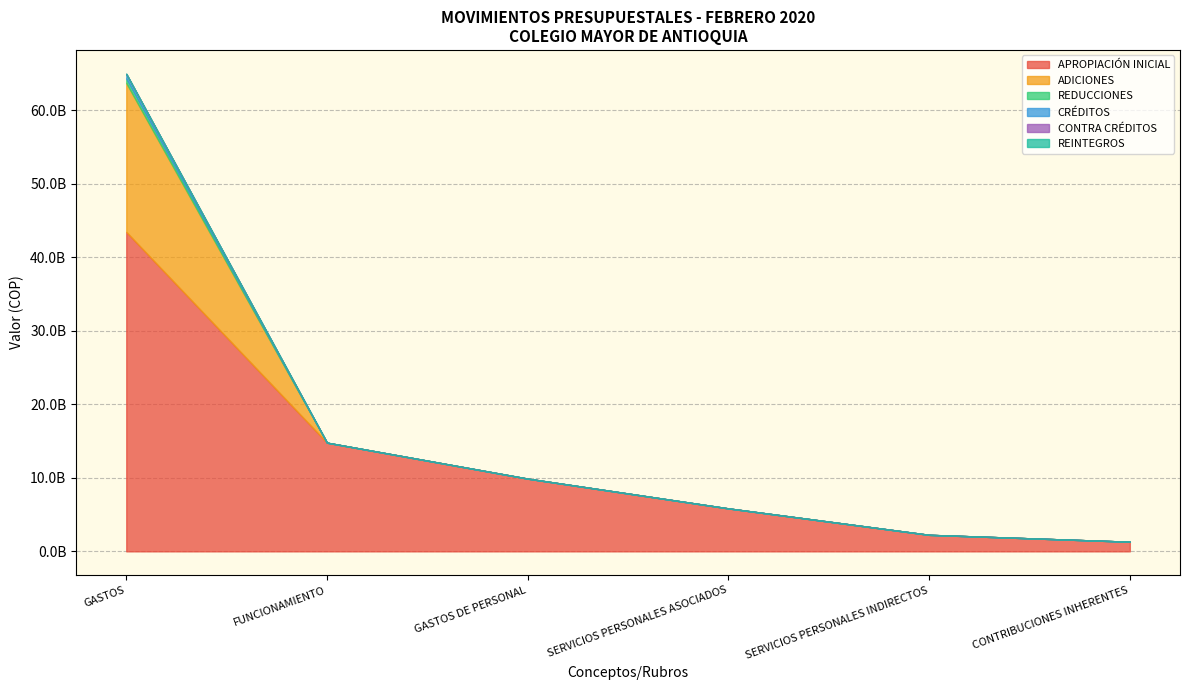

How many values in the REDUCCIONES series exceed 0?

1